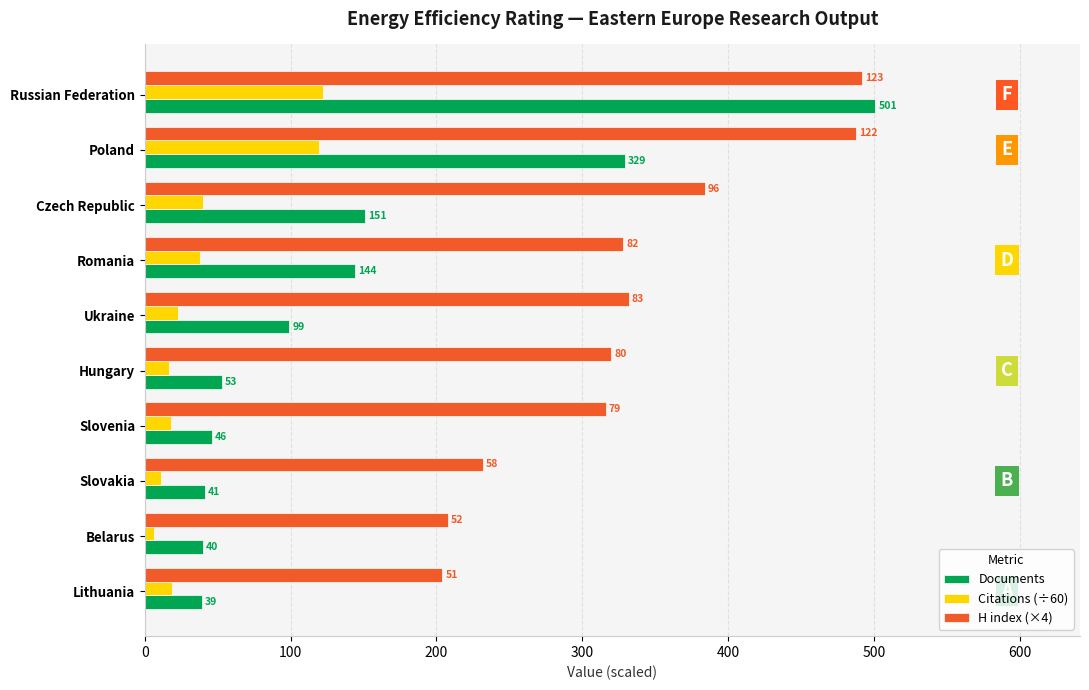

What is the approximate value of H index (×4) at Romania?

328.0